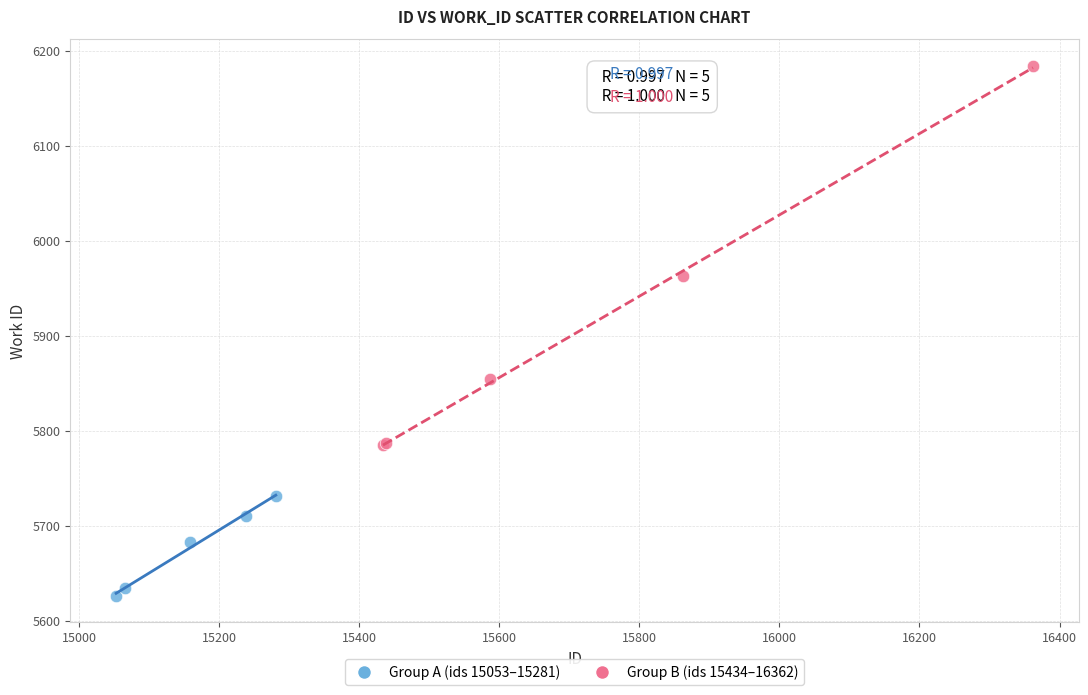

Which series contains the lowest Y value?

Group A (ids 15053–15281)